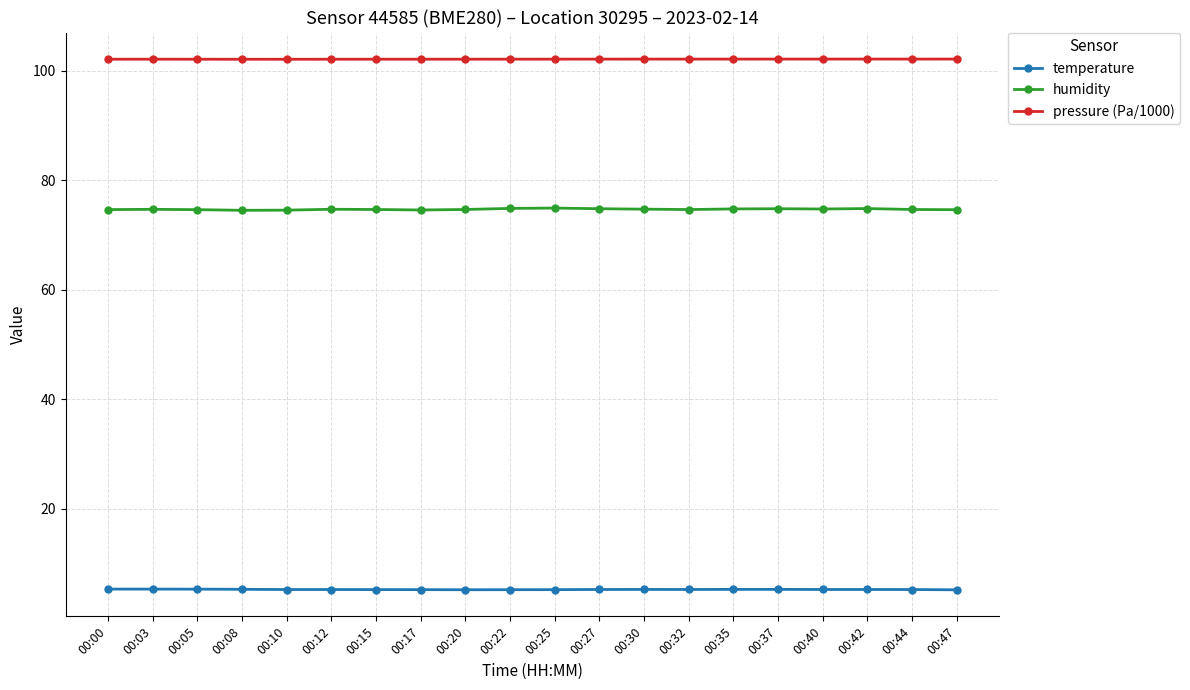

Which series has the widest spread of values?

humidity